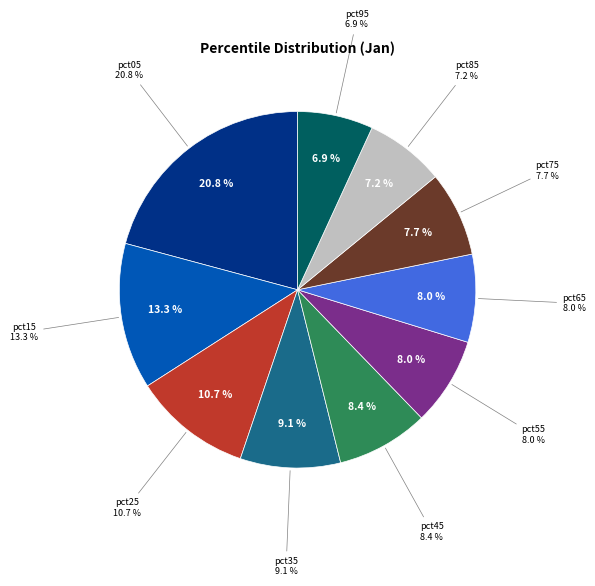

Which has a higher value, pct05 or pct65?

pct05